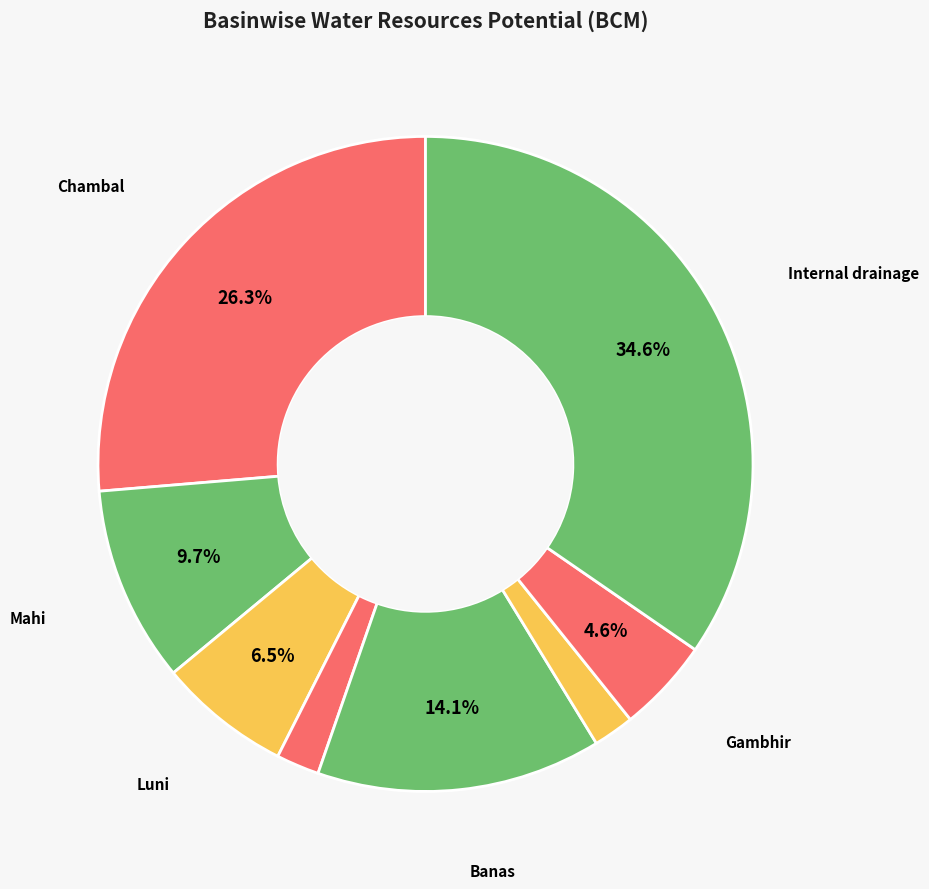

Count the number of slices in the pie.

8